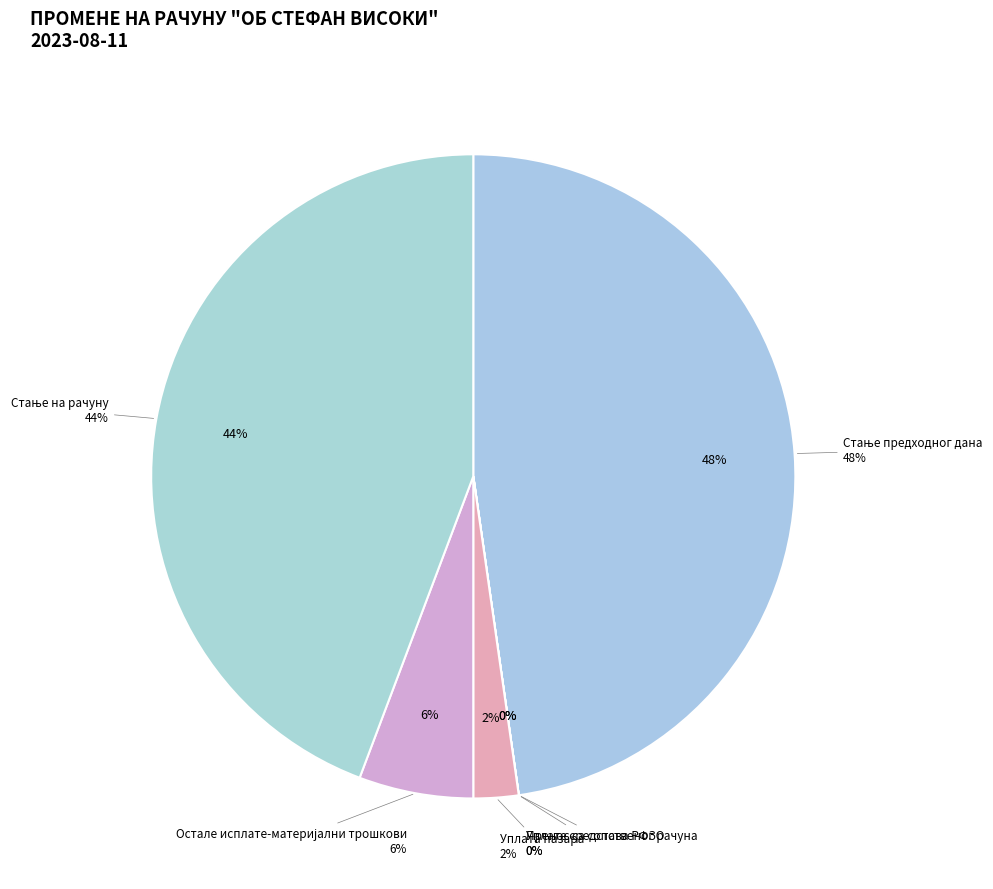

Does any single category account for the majority?

No